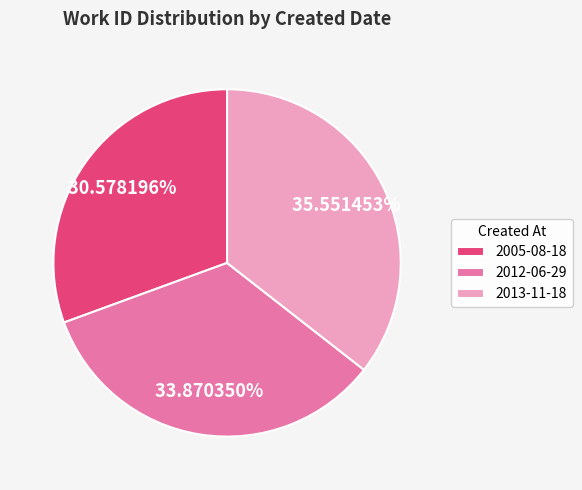

To the nearest percent, what portion does 2012-06-29 represent?

34%